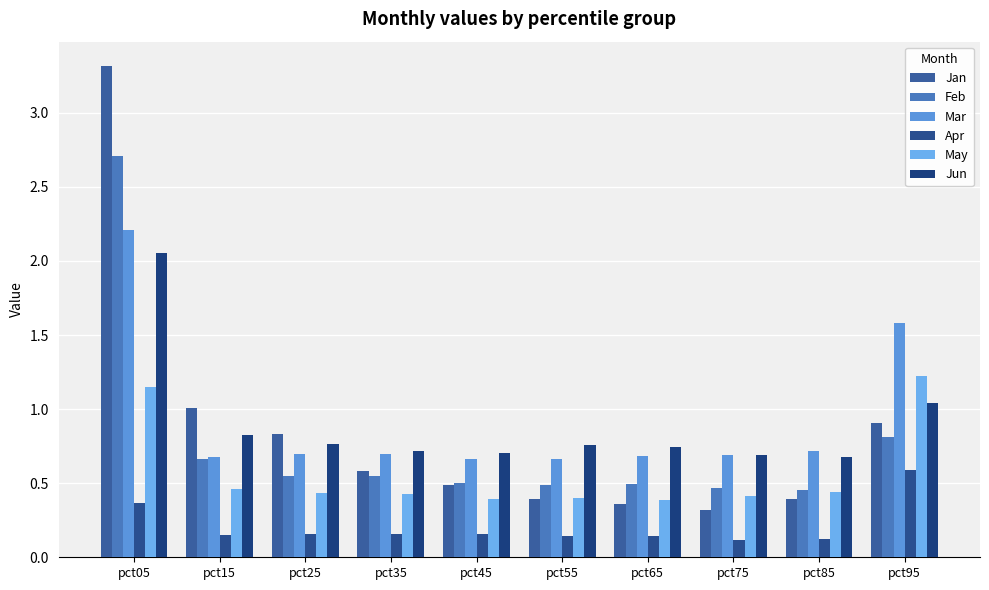

Reading left to right, transcribe all the data shown in this chart.

Jan: 3.3	1.0	0.8	0.6	0.5	0.4	0.4	0.3	0.4	0.9
Feb: 2.7	0.7	0.5	0.5	0.5	0.5	0.5	0.5	0.5	0.8
Mar: 2.2	0.7	0.7	0.7	0.7	0.7	0.7	0.7	0.7	1.6
Apr: 0.4	0.2	0.2	0.2	0.2	0.1	0.1	0.1	0.1	0.6
May: 1.2	0.5	0.4	0.4	0.4	0.4	0.4	0.4	0.4	1.2
Jun: 2.1	0.8	0.8	0.7	0.7	0.8	0.7	0.7	0.7	1.0